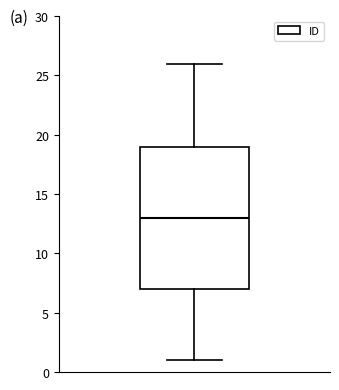

Transcribe this box plot: give where the median line is, the range the box spans, and where the two whiskers end, as read against the y-axis. The values are not printed on the chart, so give them approximately, as read against the axis.

median 13, box 7 to 19, whiskers 1 to 26